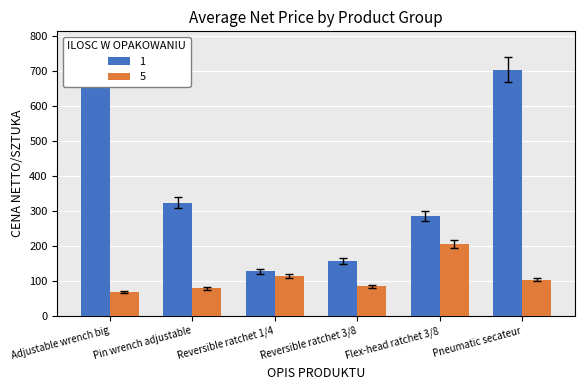

Which category has the highest value across all series?

Adjustable wrench big